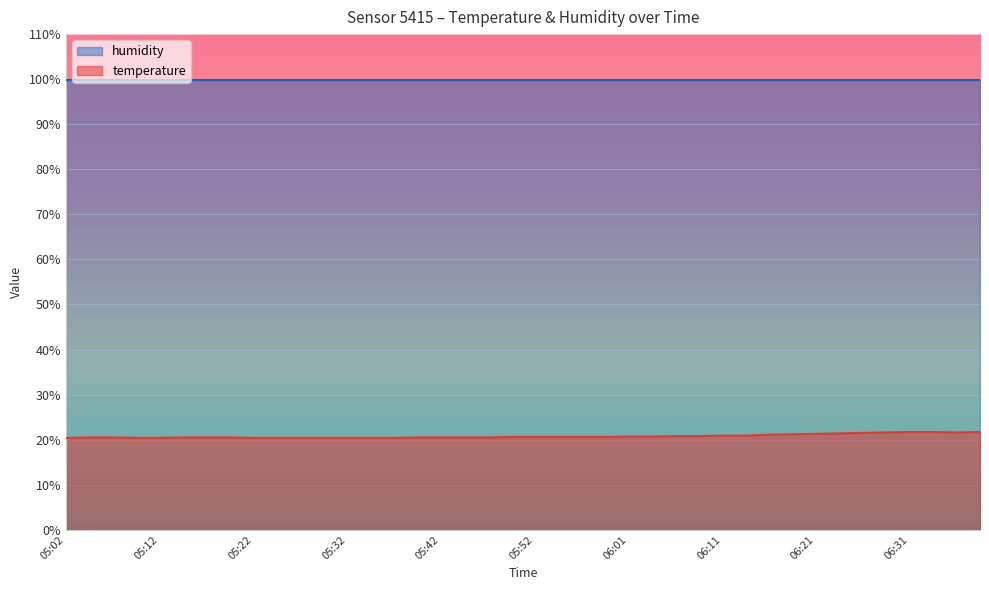

What position from the right is 06:26?

6